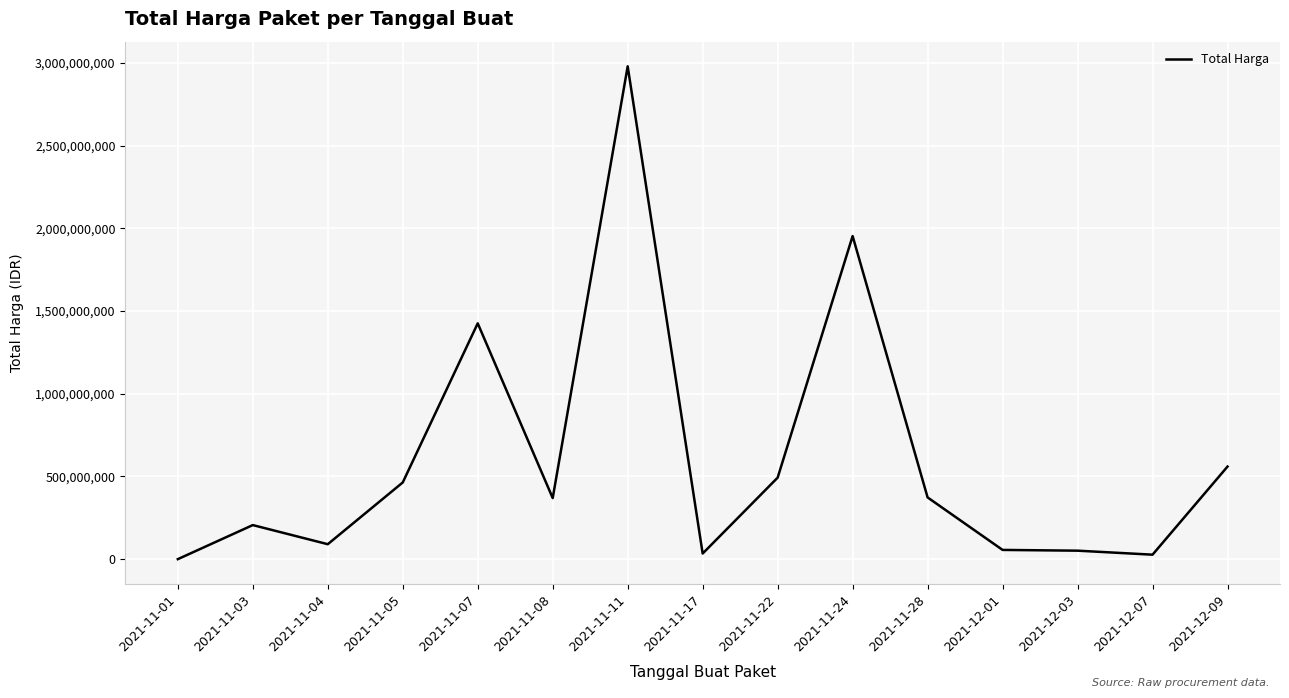

What is the change in value from 2021-11-03 to 2021-12-01?

-150158470